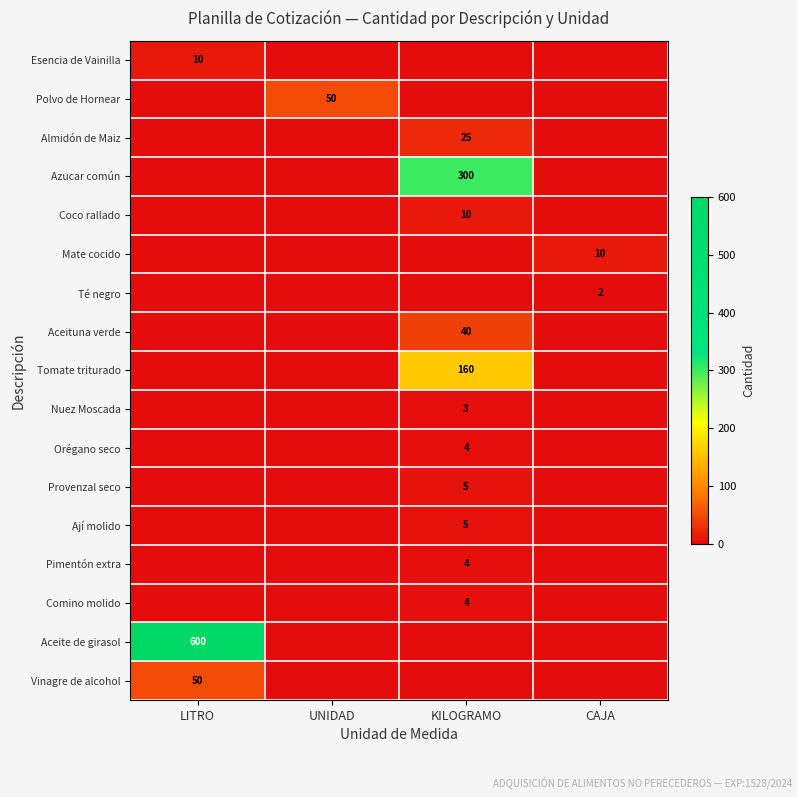

True or false: Ají molido has a value of 9 at KILOGRAMO.

False